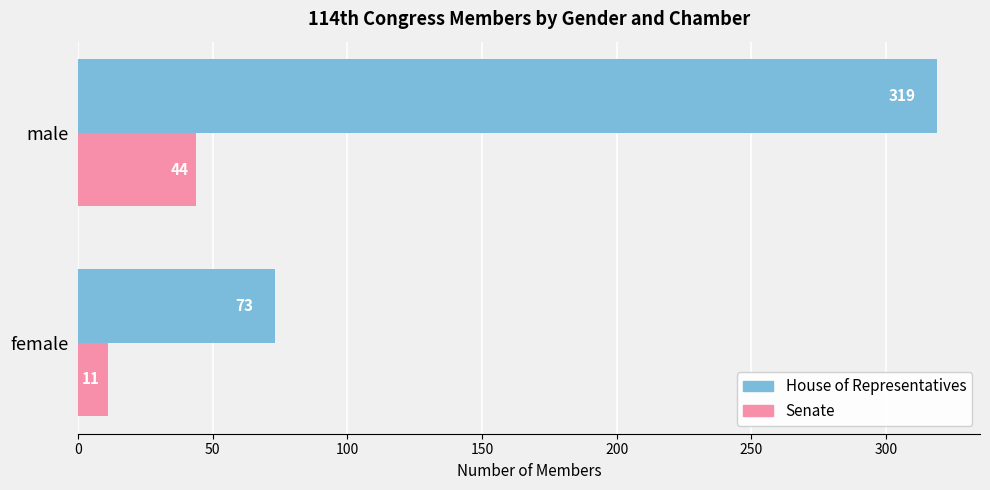

Which series has the largest range (max minus min)?

House of Representatives